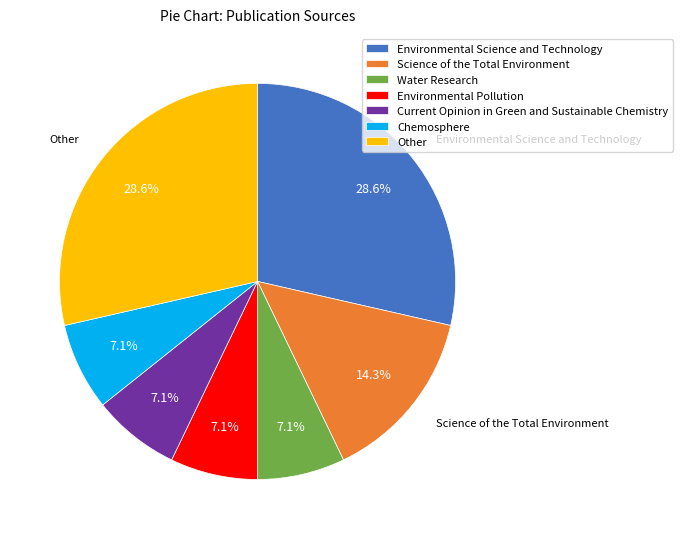

The Other slice represents 29% of the pie. True or false?

True